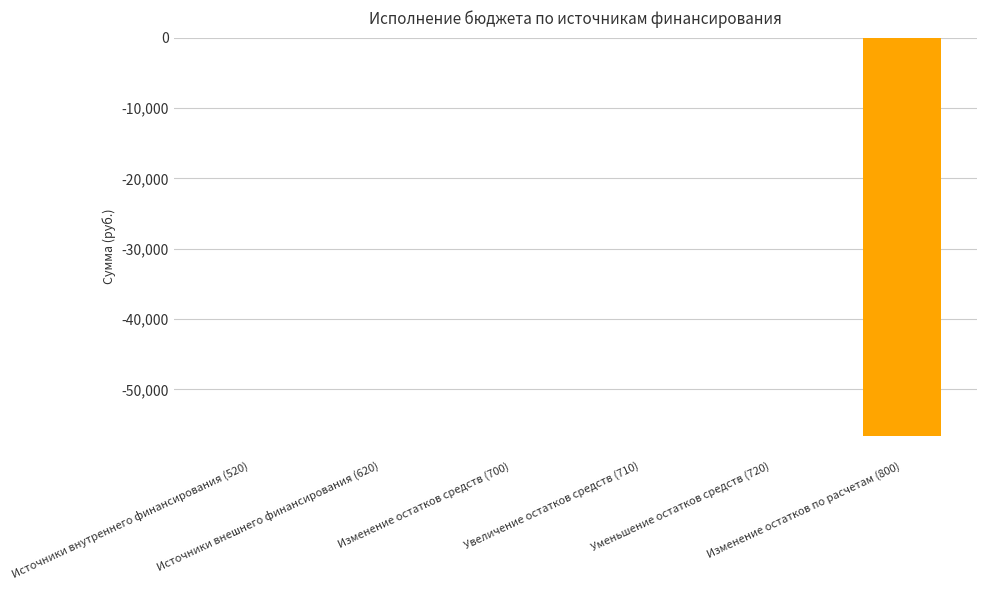

What is the sum of all values?

-56565.7